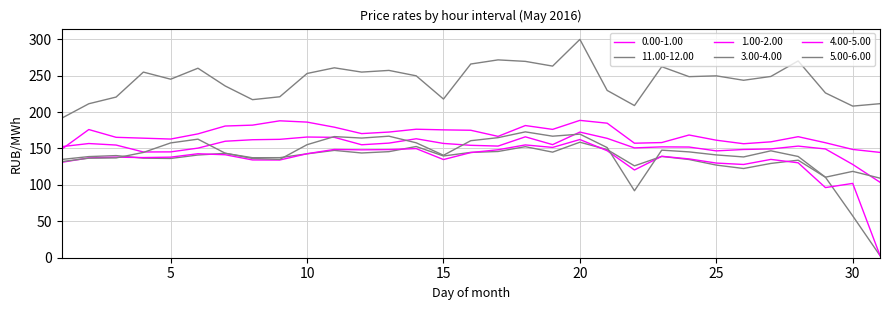

Does the chart display data point markers on the line(s)?

No